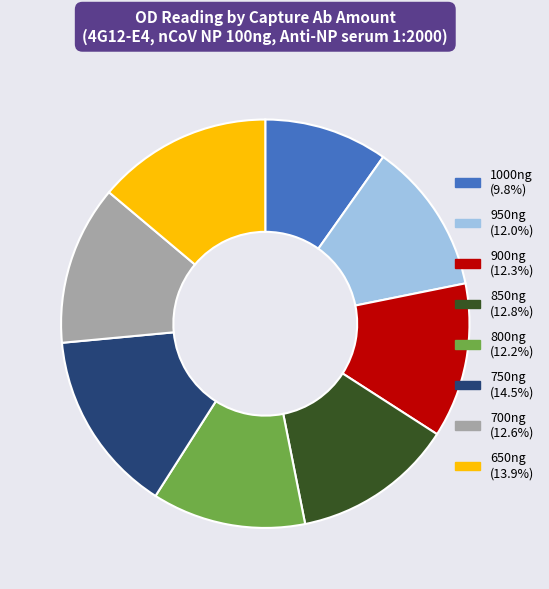

Which slice is the smallest?

1000ng